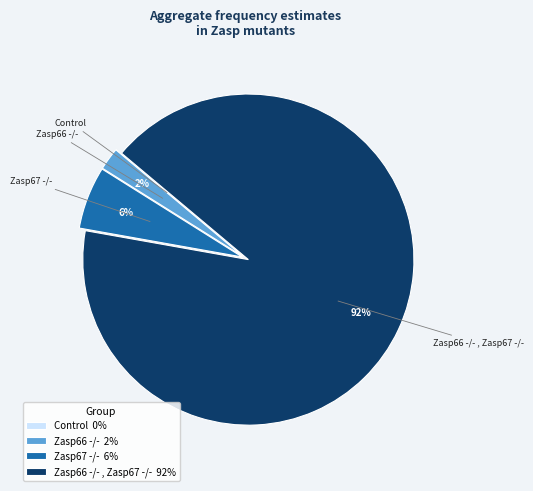

True or false: Zasp67 -/- 6% accounts for 6% of the total.

True